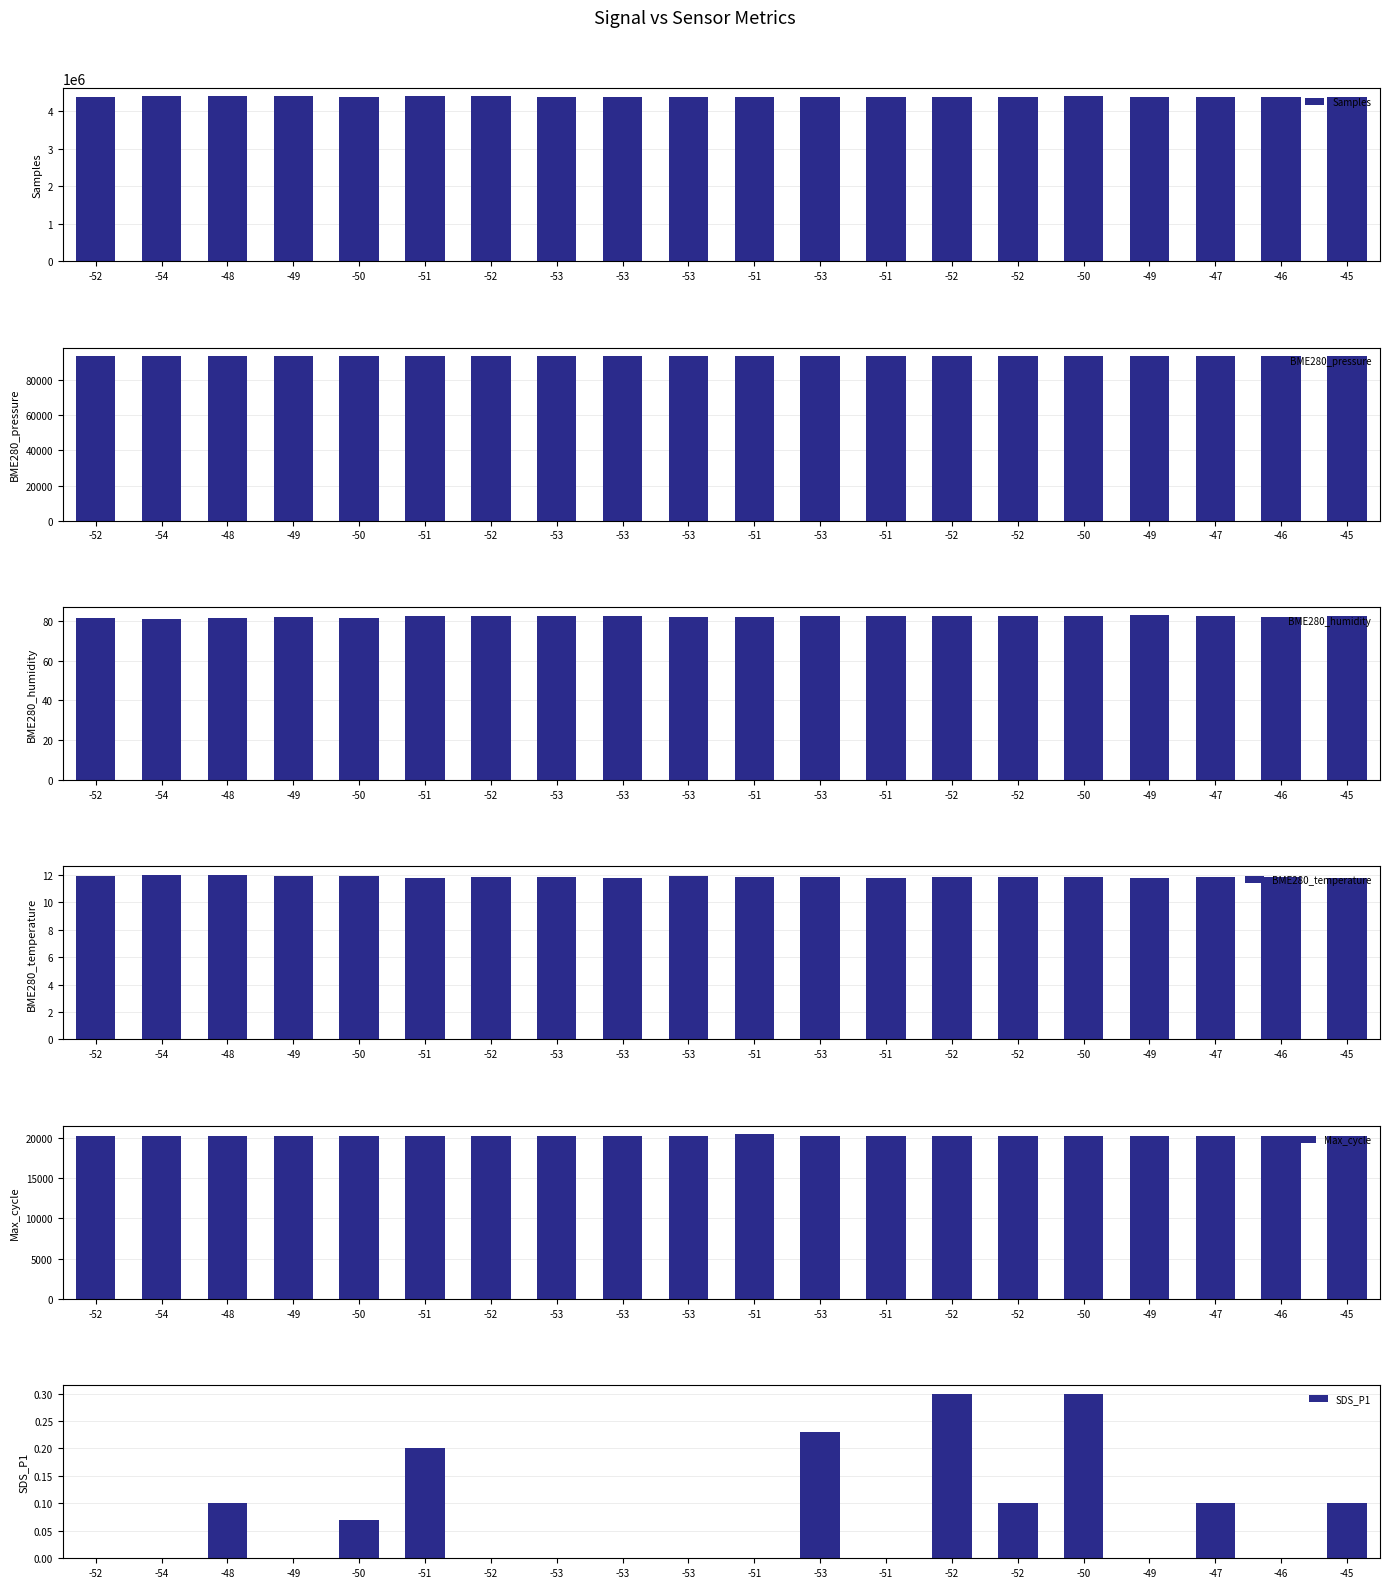

How many bars are there in total?

120